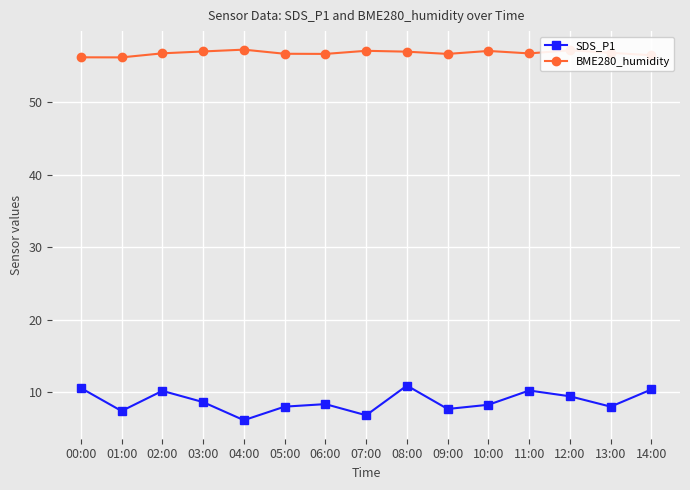

What is the average value of the SDS_P1 series?

8.7